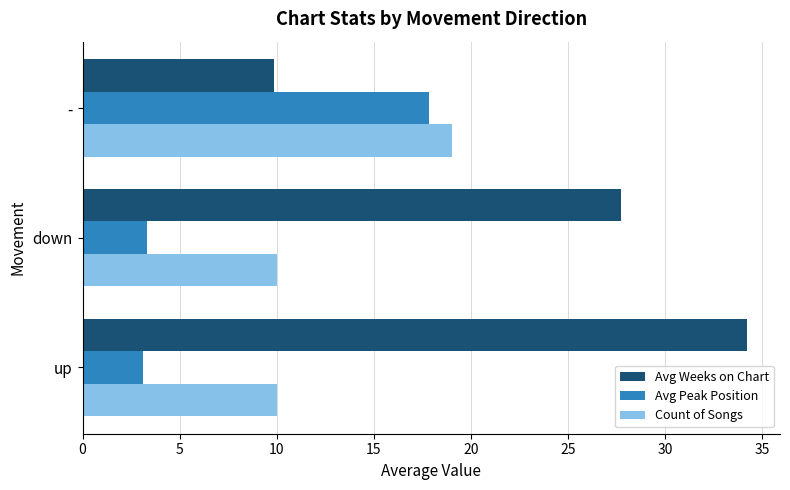

Where is Avg Weeks on Chart nearest to the value 22?

down